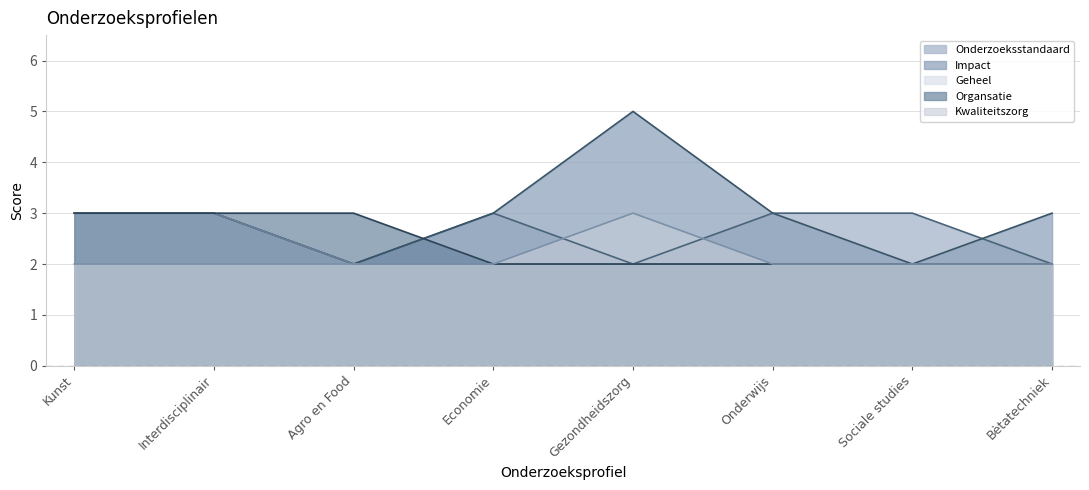

List the series in order of their peak value, lowest first.

Onderzoeksstandaard, Geheel, Organsatie, Kwaliteitszorg, Impact